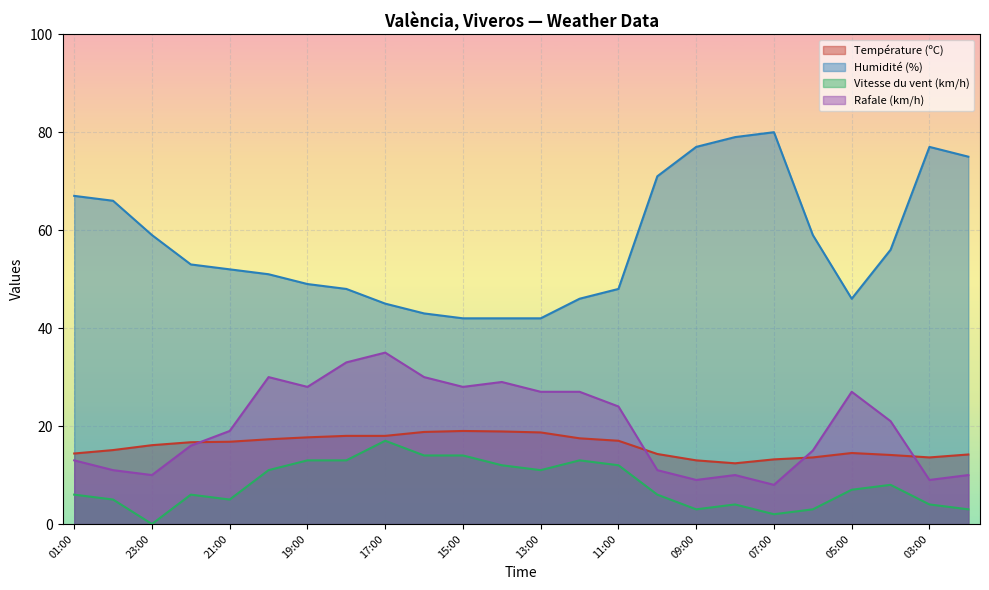

Is the value of Humidité (%) at 14:00 greater than the value of Rafale (km/h) at 13:00?

Yes